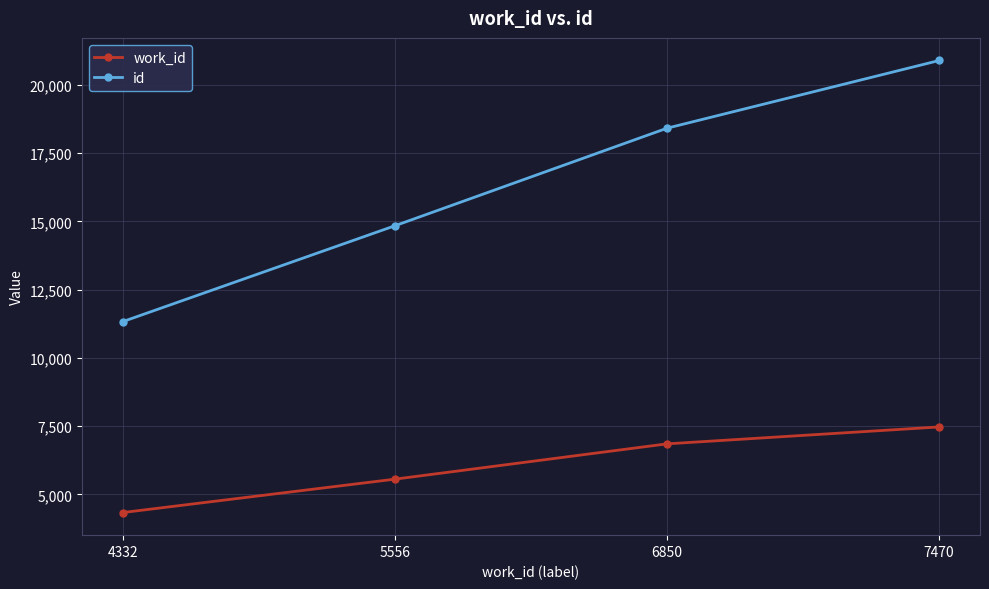

Which label corresponds to the largest value in the chart?

7470